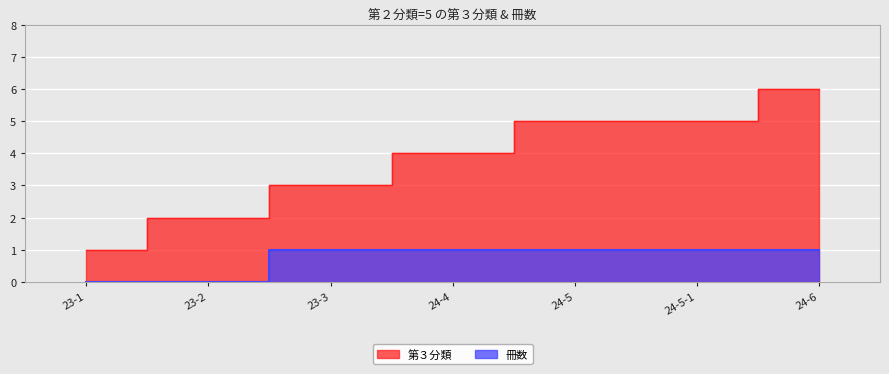

What are all the series names shown in the legend?

第３分類, 冊数